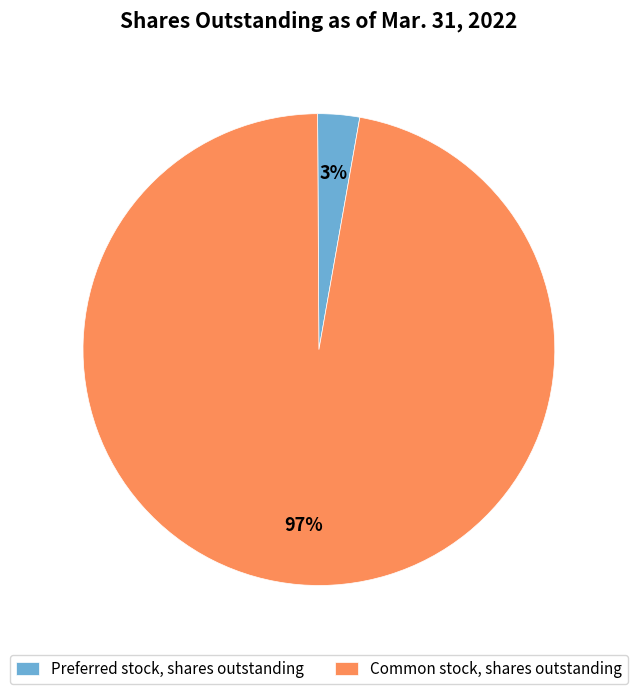

How many segments does this pie chart have?

2